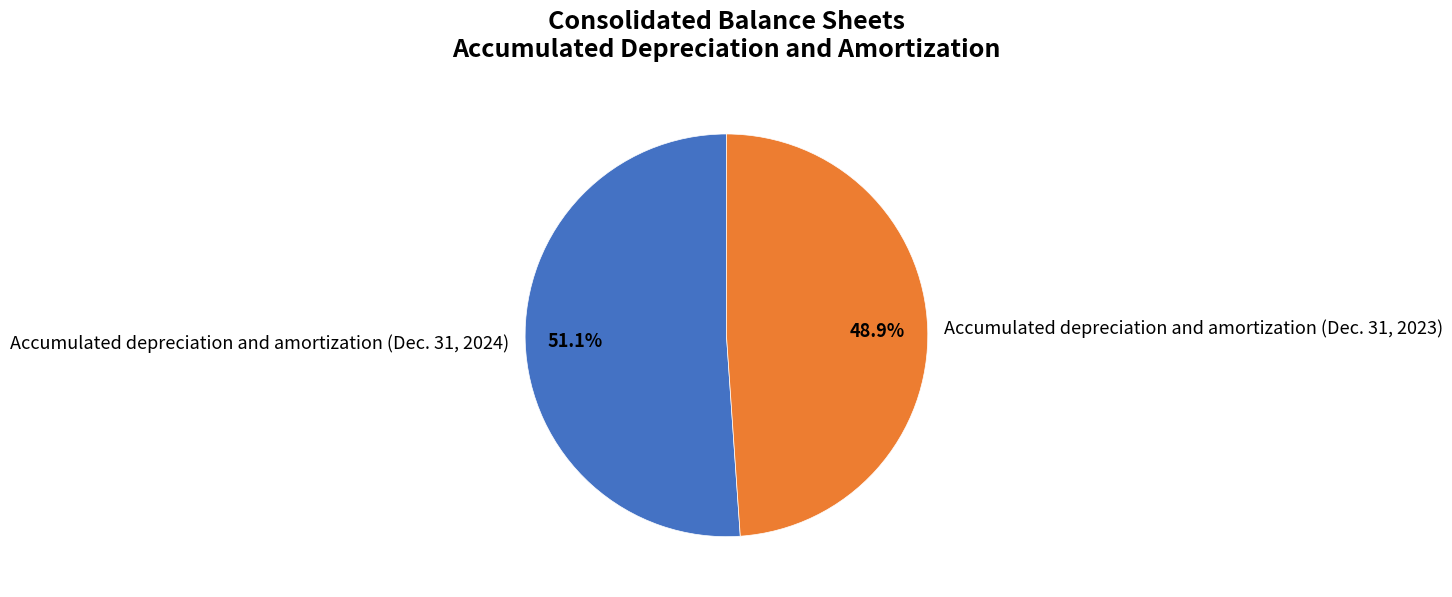

What percentage is the Accumulated depreciation and amortization (Dec. 31, 2023) slice, to the nearest percent?

49%